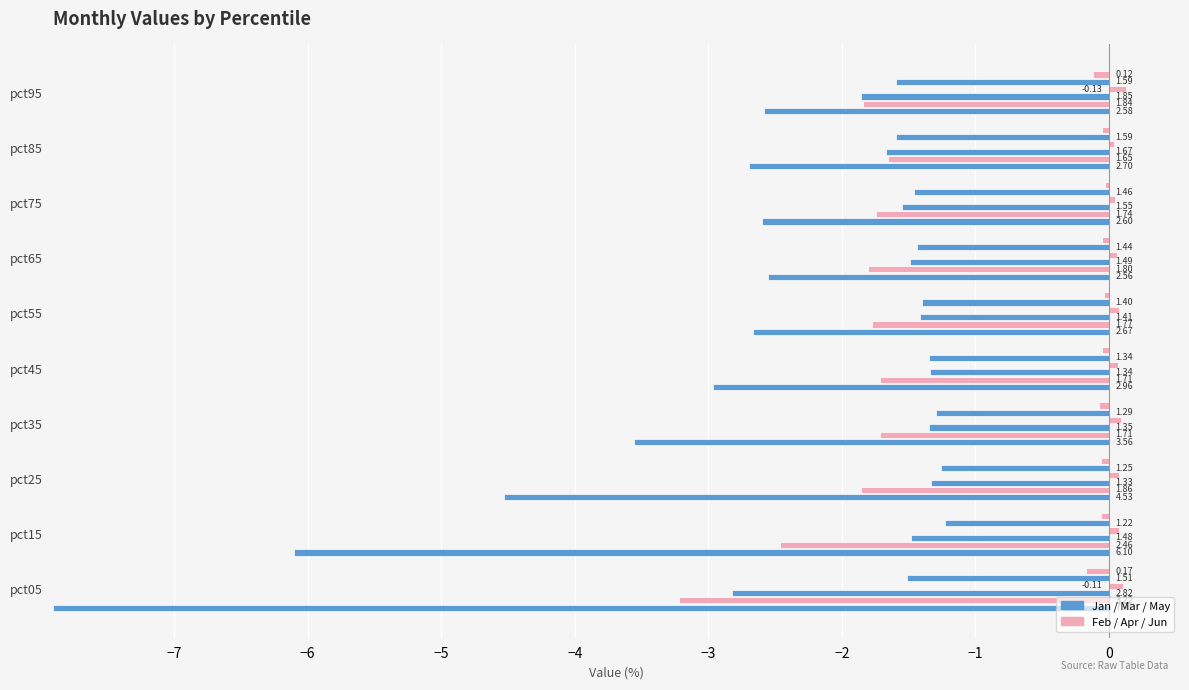

Reading left to right, transcribe all the data shown in this chart.

Jan: 7.9	6.1	4.5	3.6	3.0	2.7	2.6	2.6	2.7	2.6
Feb: 3.2	2.5	1.9	1.7	1.7	1.8	1.8	1.7	1.7	1.8
Mar: 2.8	1.5	1.3	1.3	1.3	1.4	1.5	1.5	1.7	1.9
Apr: 0.1	0.1	0.1	0.1	0.1	0.1	0.1	0.0	0.0	0.1
May: 1.5	1.2	1.3	1.3	1.3	1.4	1.4	1.5	1.6	1.6
Jun: 0.2	0.1	0.1	0.1	0.1	0.0	0.0	0.0	0.1	0.1